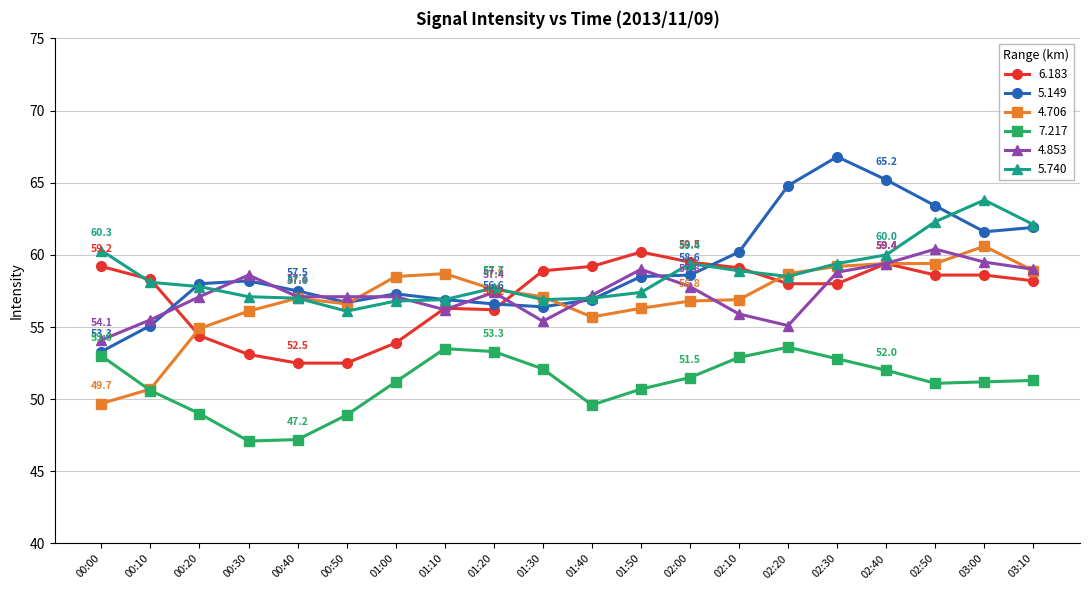

True or false: 4.853 has a value of 57.8 at 02:00.

True